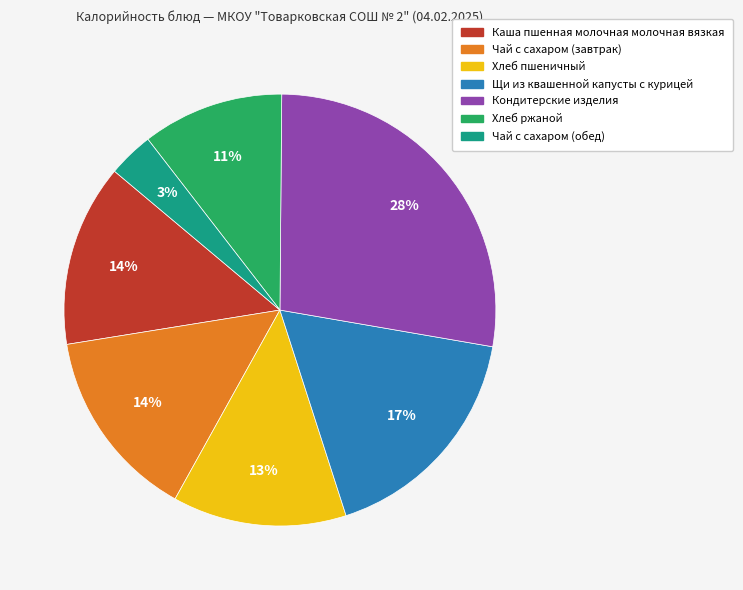

Is there a majority slice in this chart?

No